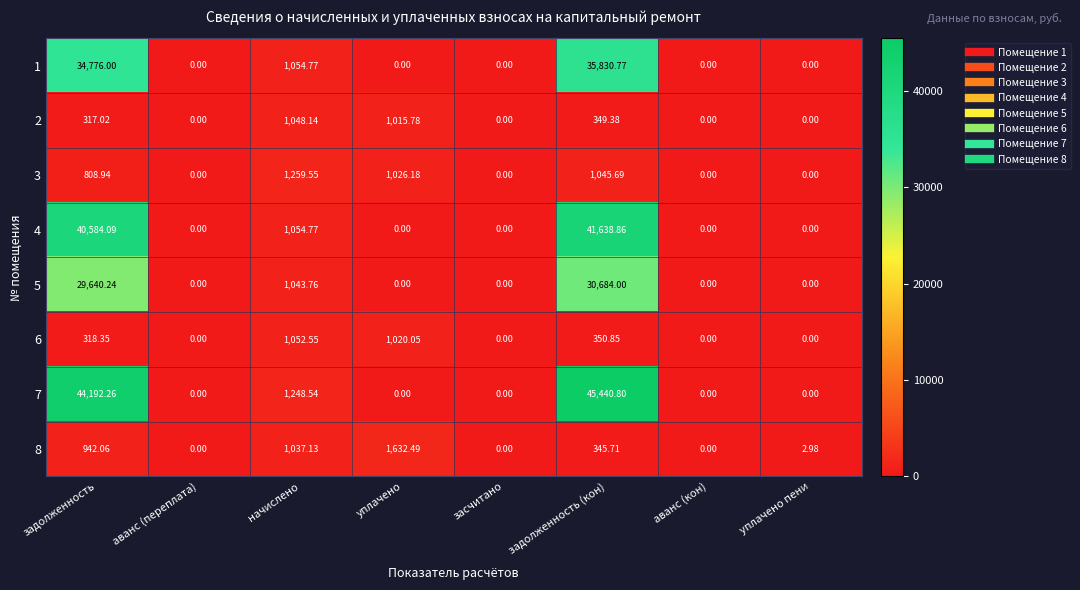

At which category is the sum across all series the highest?

задолженность (кон)